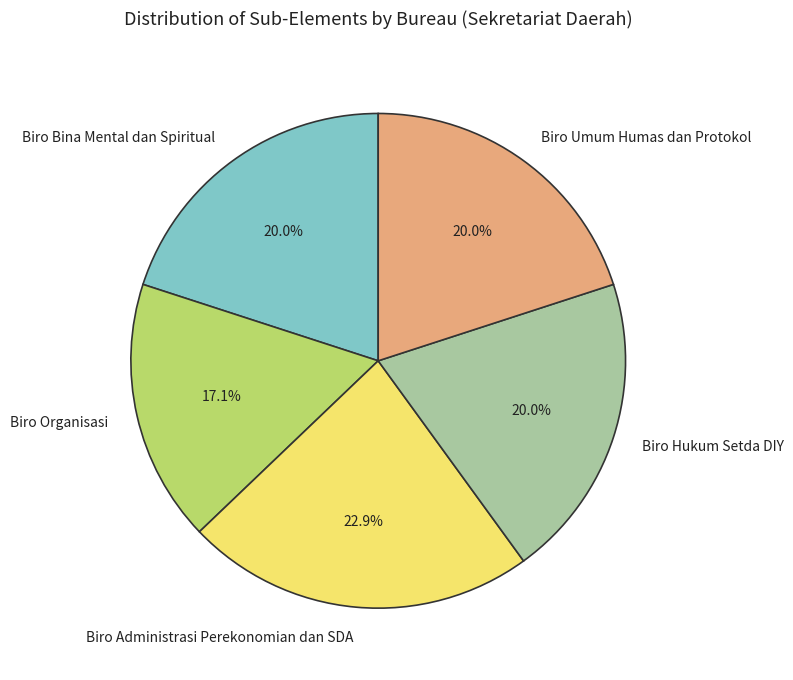

Is there any slice that represents more than half of the pie?

No